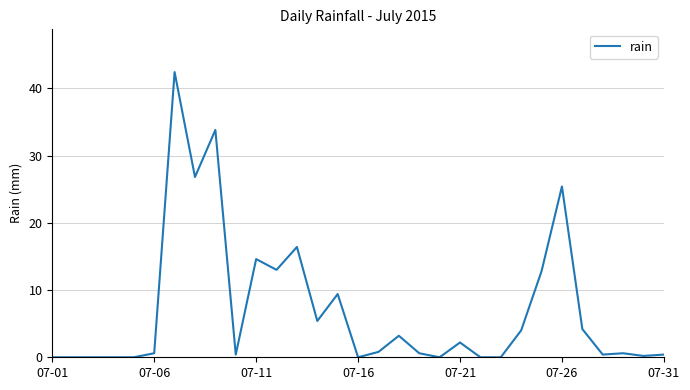

What is the difference between the maximum and minimum values?

42.4